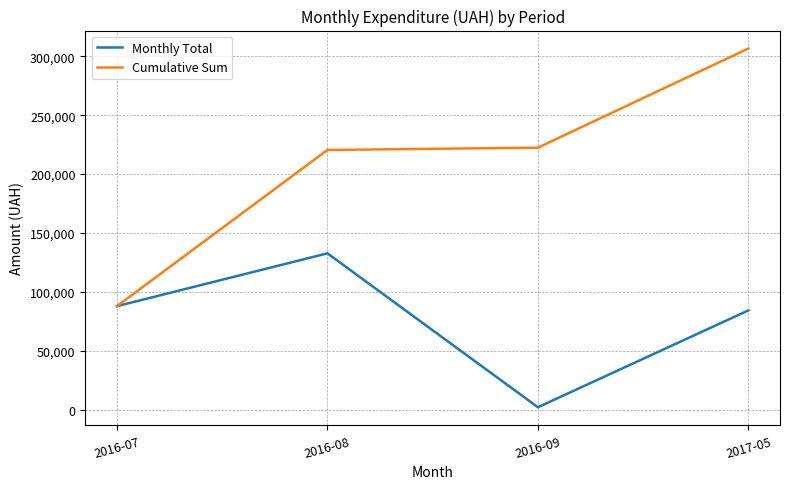

Count the number of data series in this chart.

2